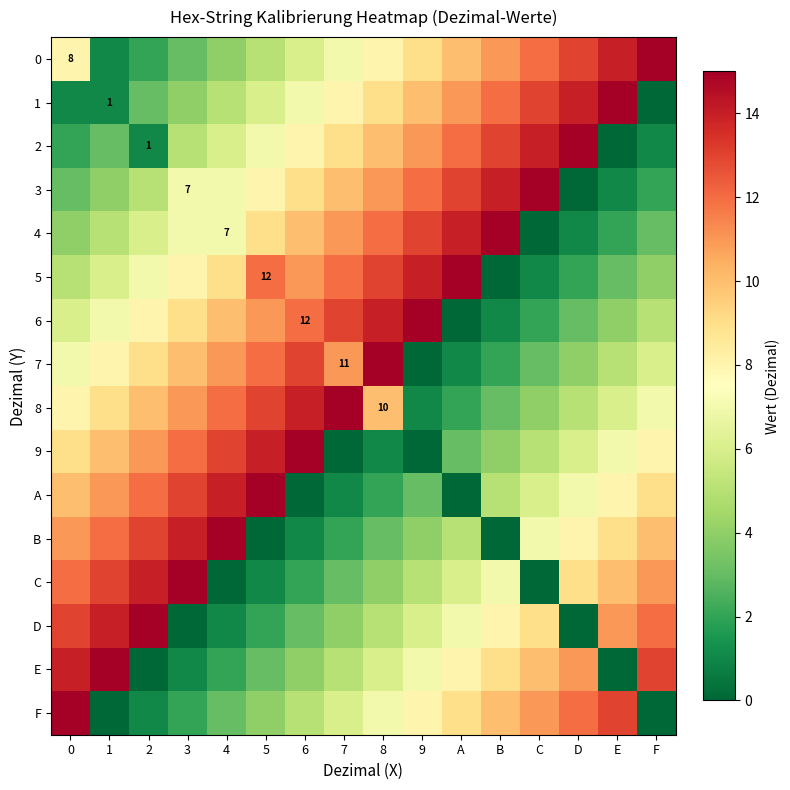

The 0 series shows 4 at 0. True or false?

False